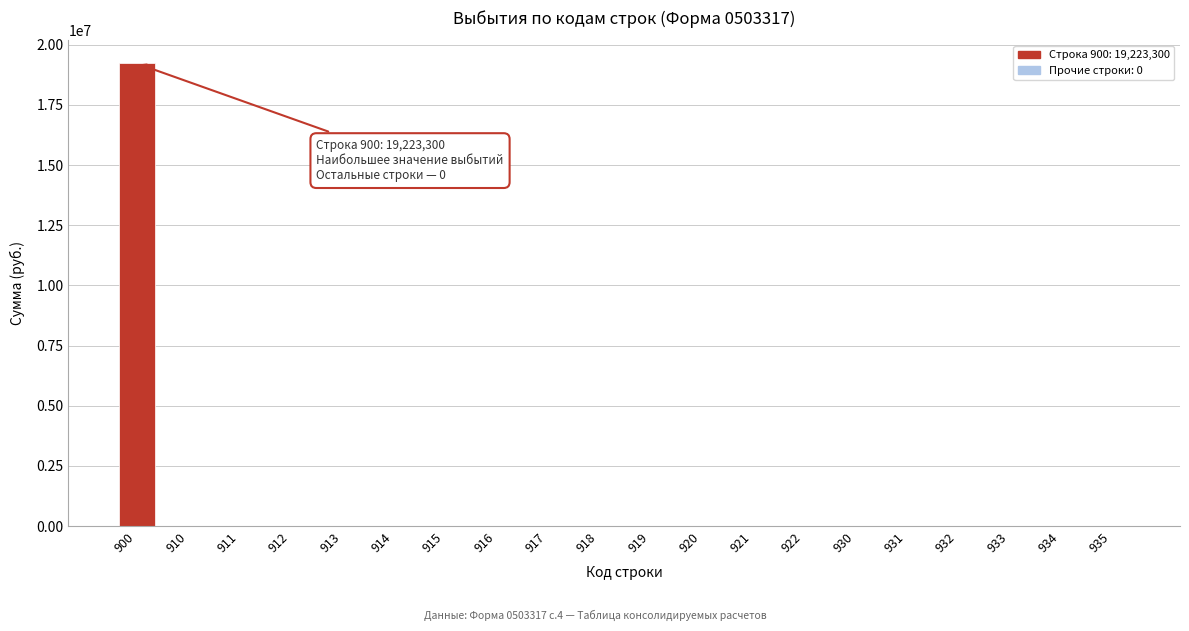

Reading right to left, list all the values displayed in this chart.

935=0	934=0	933=0	932=0	931=0	930=0	922=0	921=0	920=0	919=0	918=0	917=0	916=0	915=0	914=0	913=0	912=0	911=0	910=0	900=19223300